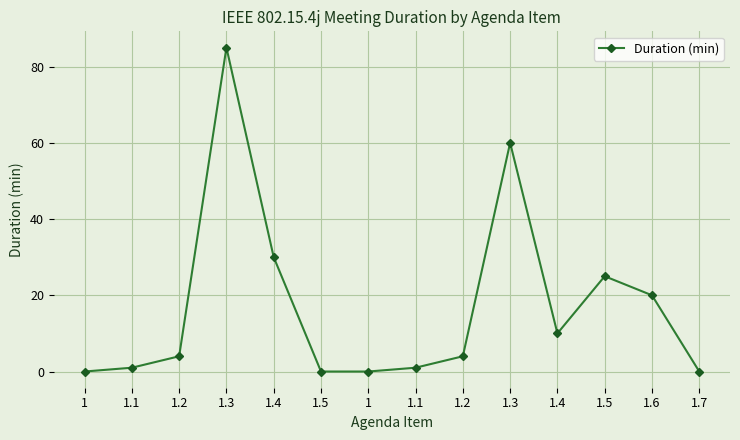

Where is the data nearest to the value 42?

1.4